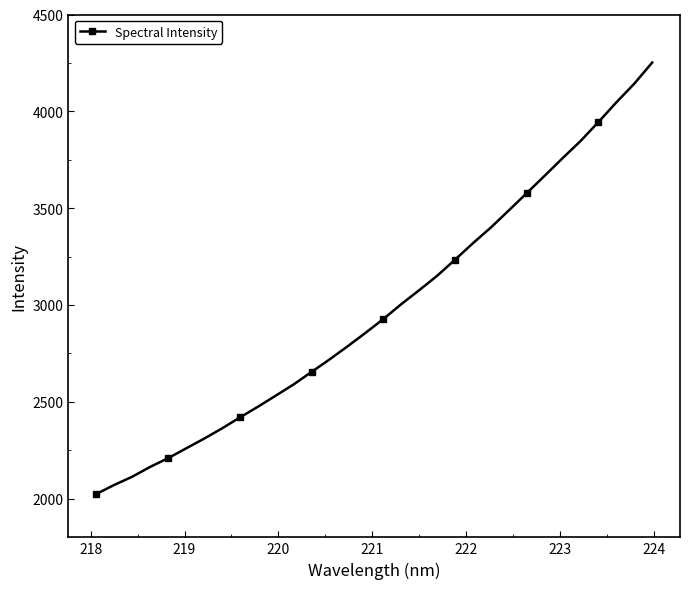

True or false: the data has more than 2 interior local peaks.

False